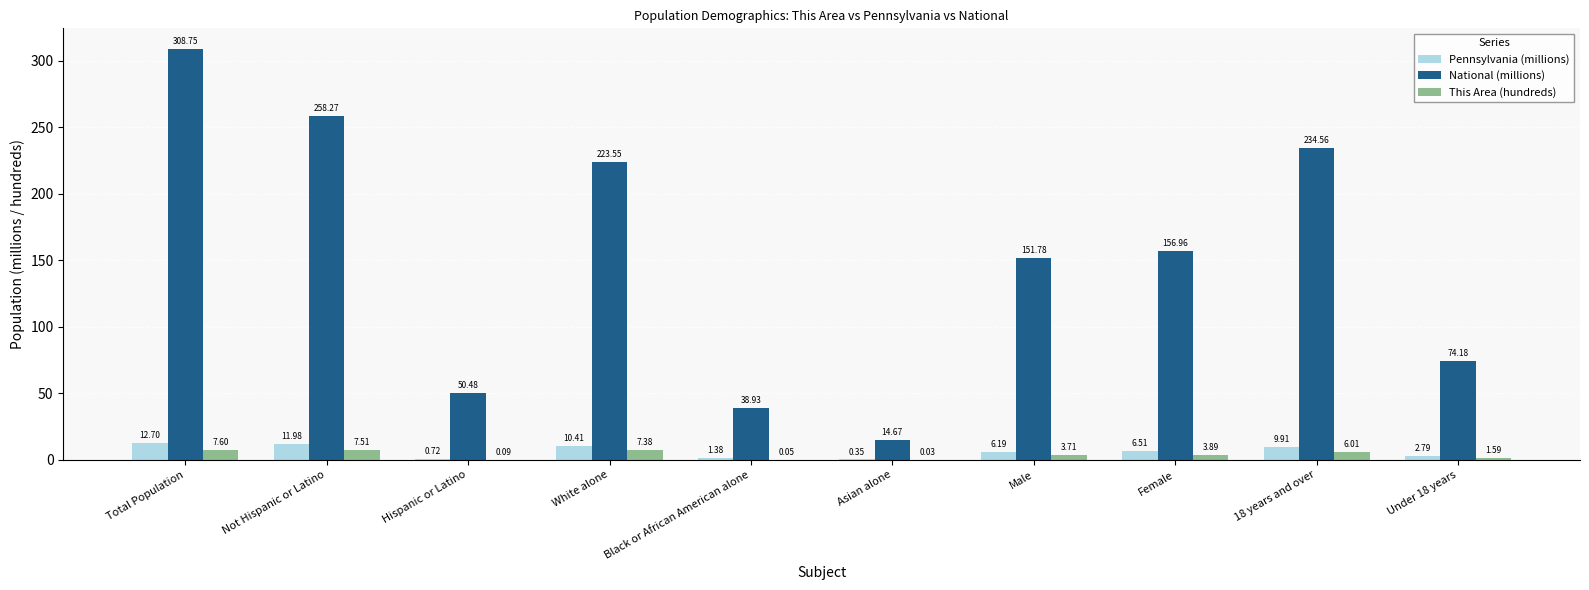

What is the difference between the Pennsylvania (millions) values at Male and 18 years and over?

3.7